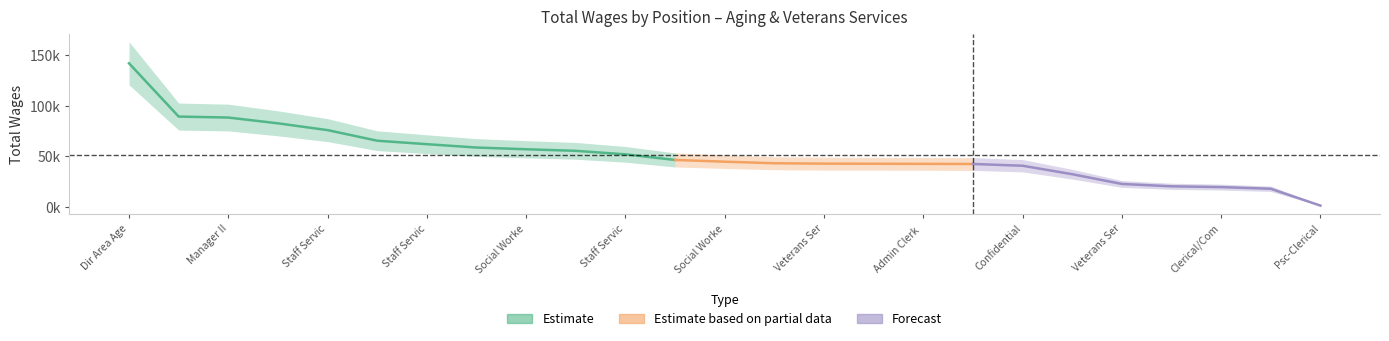

What is the sum of the values at Community Health Work III and Account Clerk III?

84851